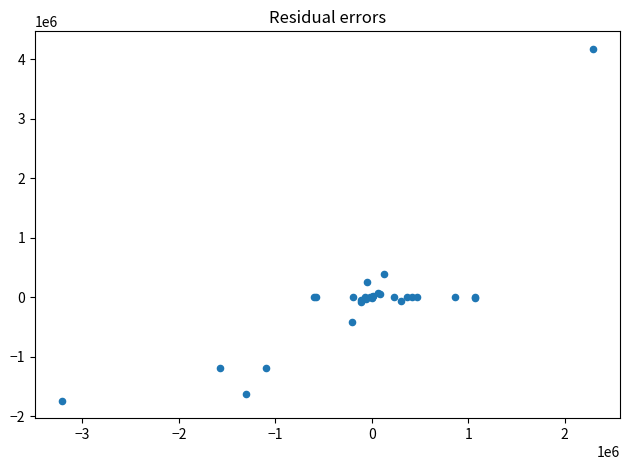

What Y value in the scatter plot is closest to 1215500?

394000